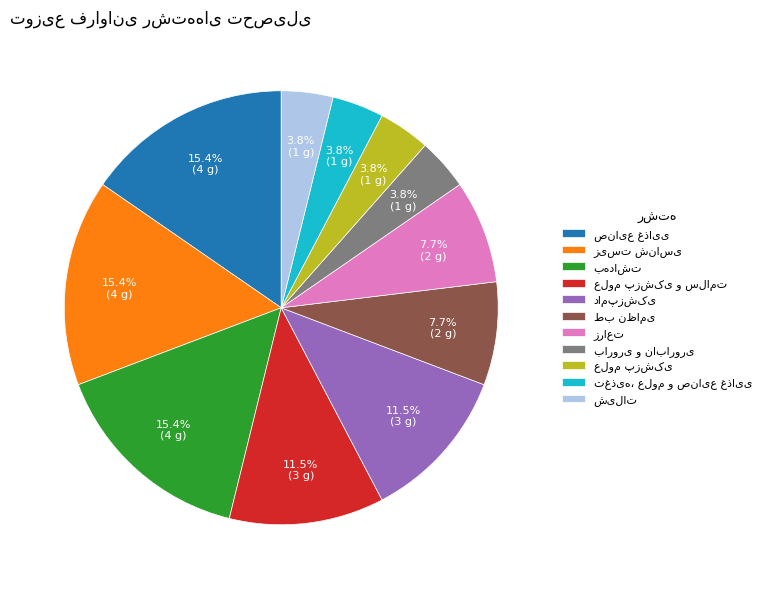

Is there a majority slice in this chart?

No